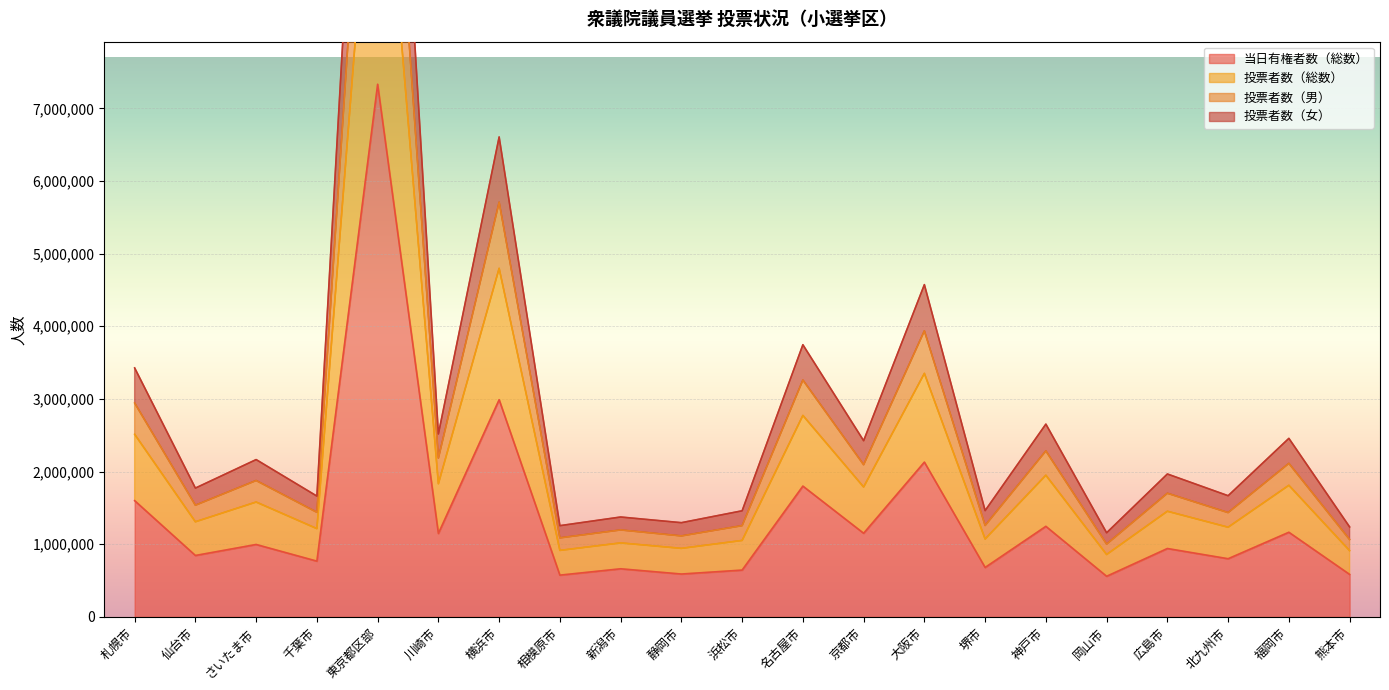

What is the sum of all 投票者数（男） values?

54559985